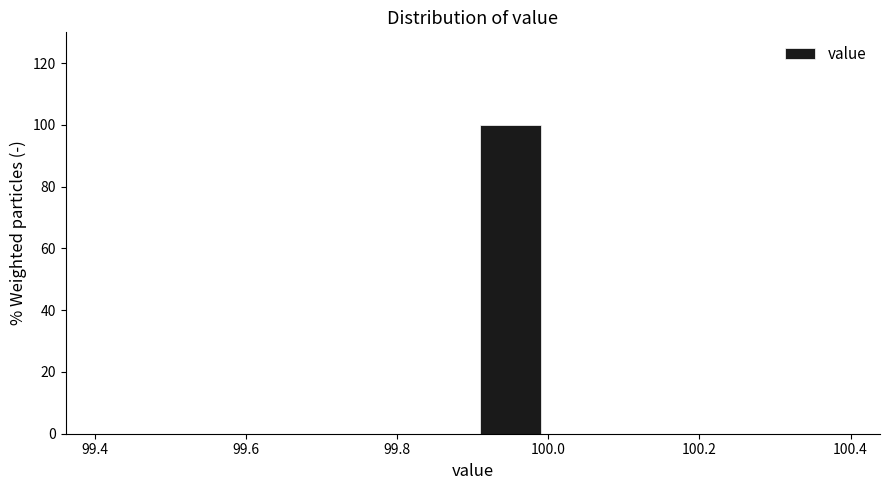

How tall is the bar that spans 99.9 to 100.0 on the x-axis? The values are not printed on the chart, so give them approximately, as read against the axis.

100